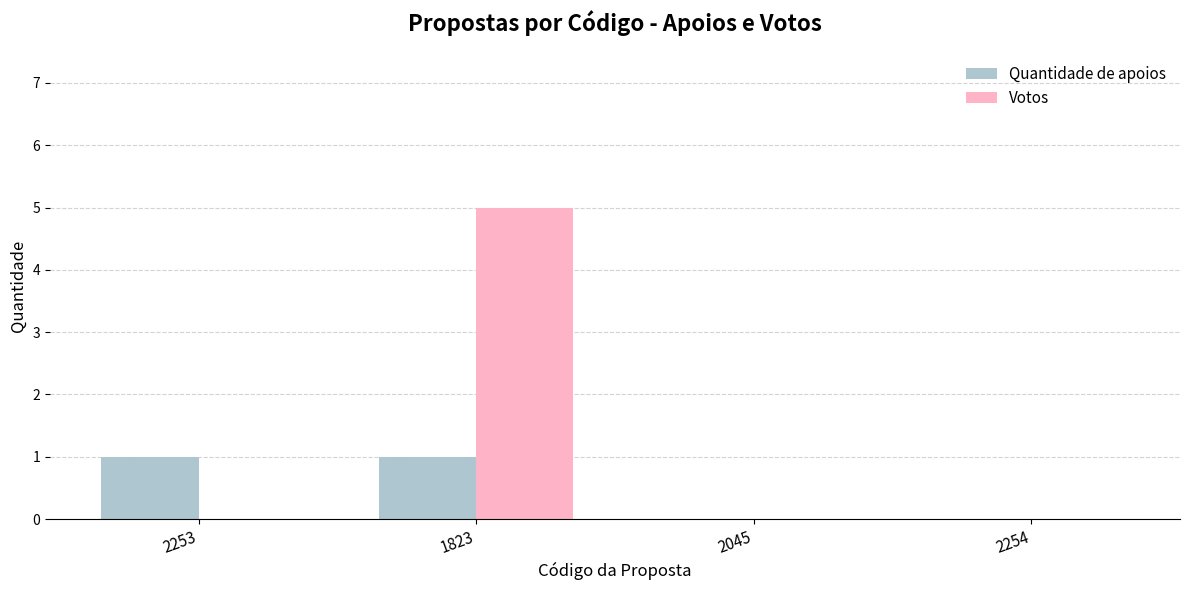

Reading right to left, transcribe all the data shown in this chart.

Quantidade de apoios: 2254=0	2045=0	1823=1	2253=1
Votos: 2254=0	2045=0	1823=5	2253=0